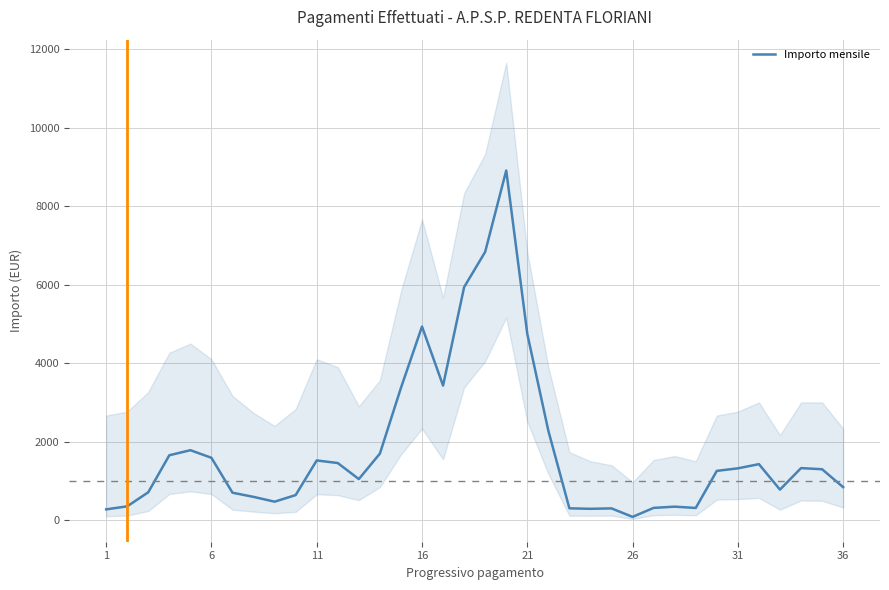

What is the highest value of the Importo mensile series?

8912.3